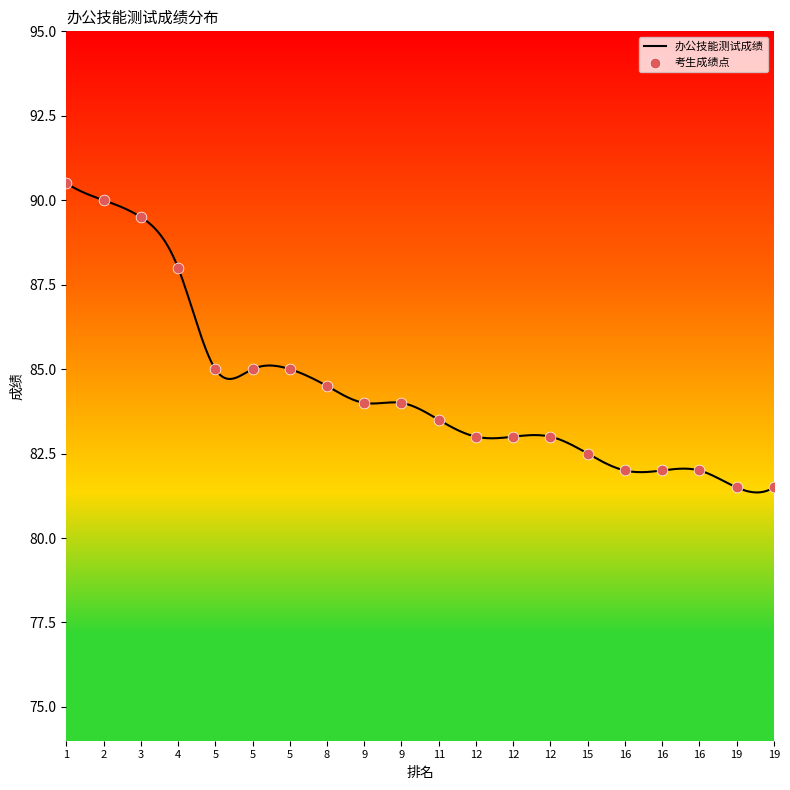

What is the ratio of the value at 11 to the value at 12?

1.0